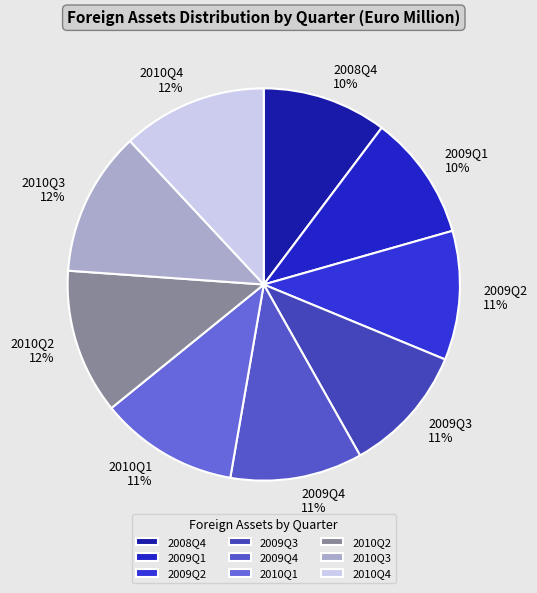

Is it true that 2009Q1 is 23% of the pie?

False